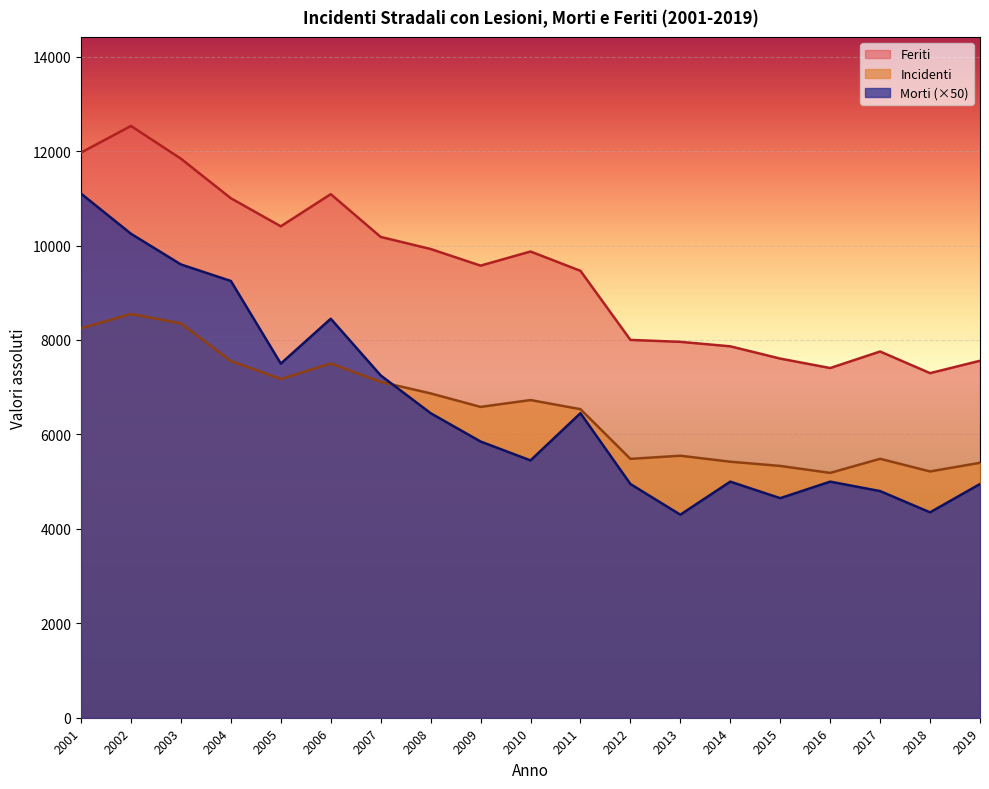

At which category is the sum across all series the highest?

2002